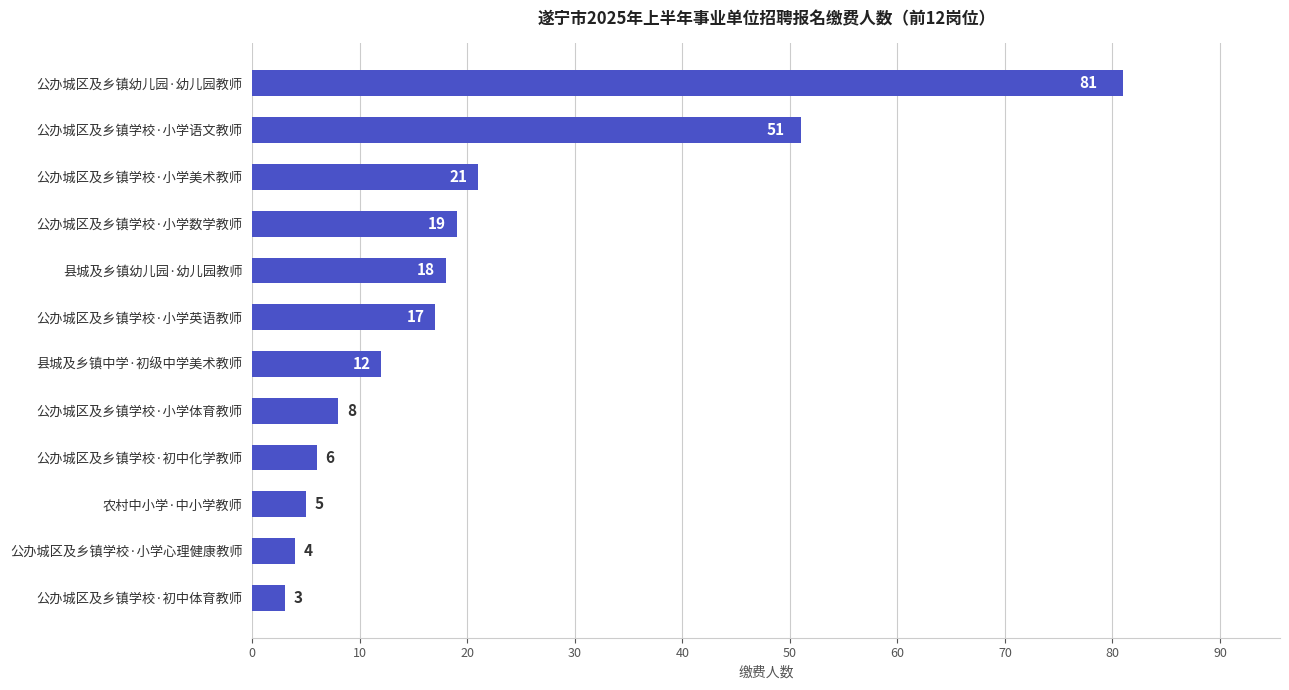

List the labels in order of value, largest first.

公办城区及乡镇幼儿园·幼儿园教师, 公办城区及乡镇学校·小学语文教师, 公办城区及乡镇学校·小学美术教师, 公办城区及乡镇学校·小学数学教师, 县城及乡镇幼儿园·幼儿园教师, 公办城区及乡镇学校·小学英语教师, 县城及乡镇中学·初级中学美术教师, 公办城区及乡镇学校·小学体育教师, 公办城区及乡镇学校·初中化学教师, 农村中小学·中小学教师, 公办城区及乡镇学校·小学心理健康教师, 公办城区及乡镇学校·初中体育教师